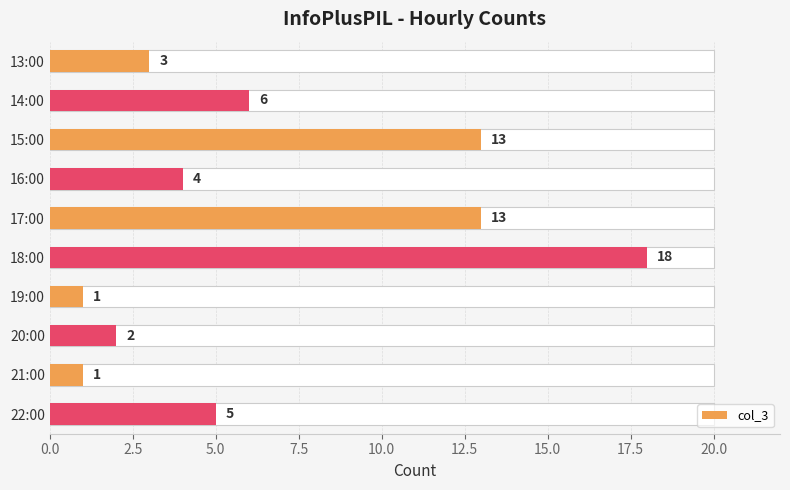

What is the value of the 6th bar from the left?

18